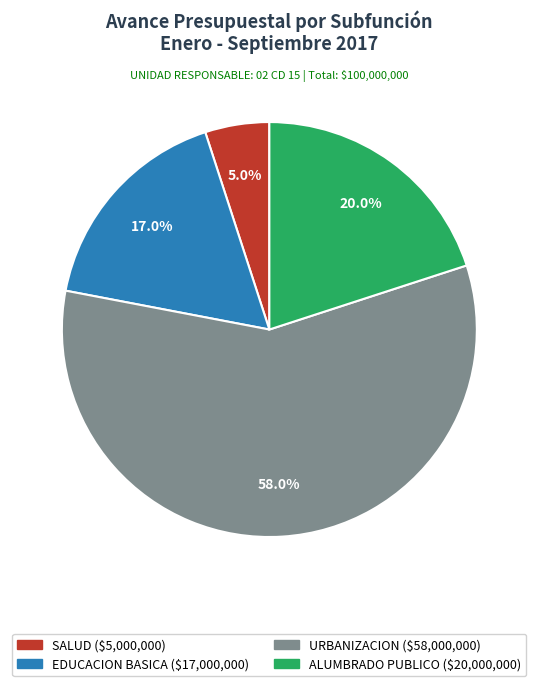

To the nearest percent, what is the difference between the EDUCACION BASICA and ALUMBRADO PUBLICO slice percentages?

3%